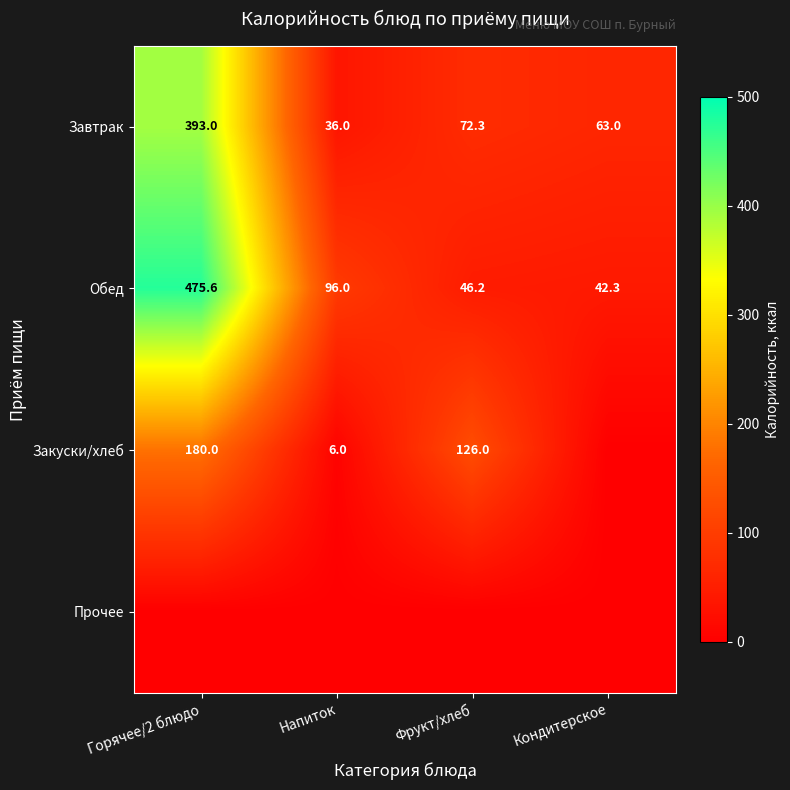

What is the difference between the maximum and second lowest values in the Завтрак series?

330.0